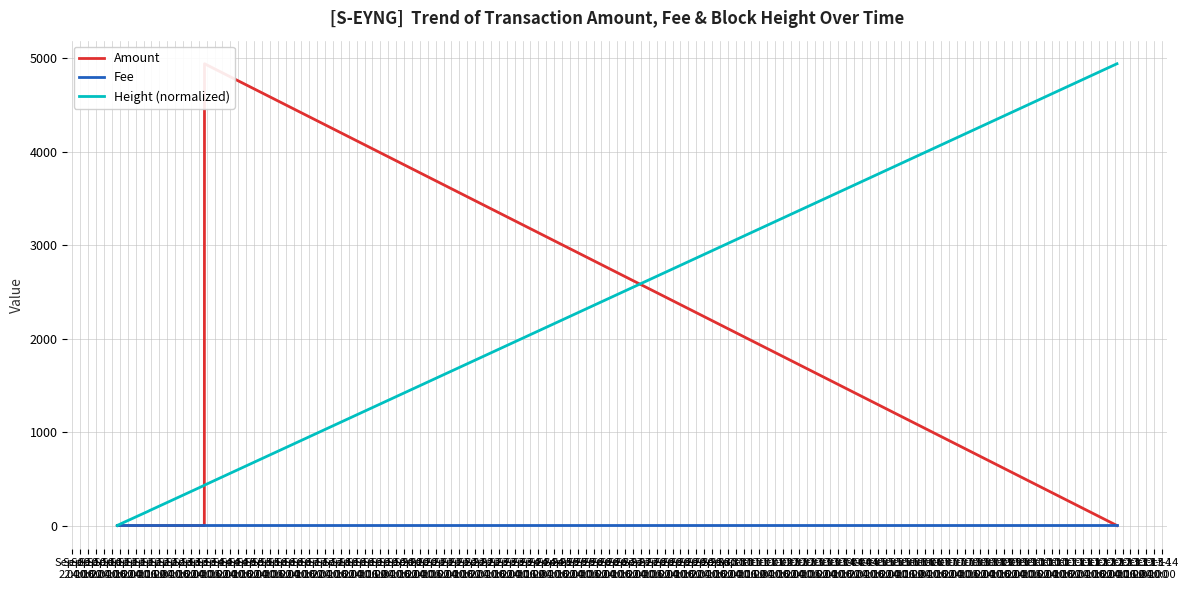

At which label is Height (normalized) closest to 2470?

Sep-19
04:00